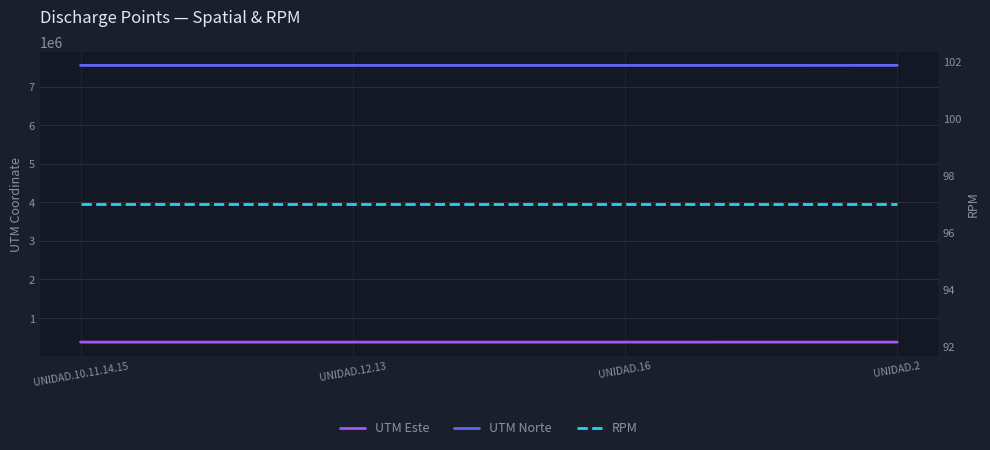

At UNIDAD.2, list the series in order from largest to smallest.

UTM Norte, UTM Este, RPM